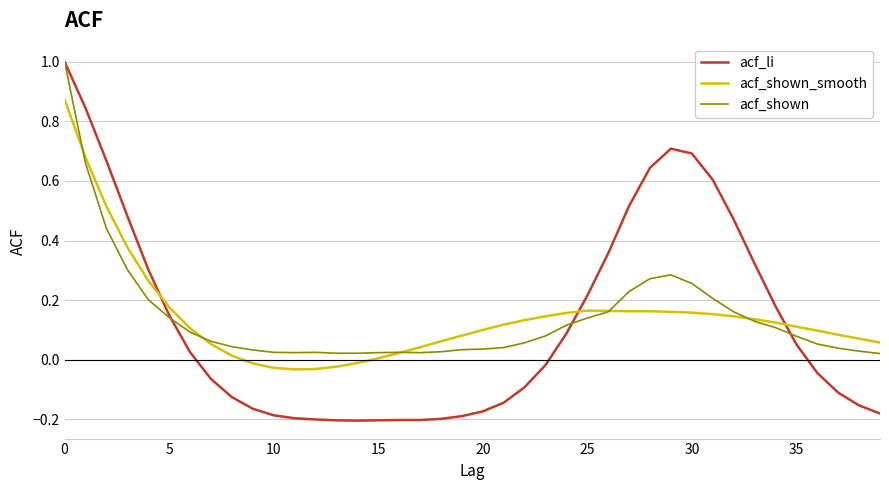

Which series has the largest range (max minus min)?

acf_li